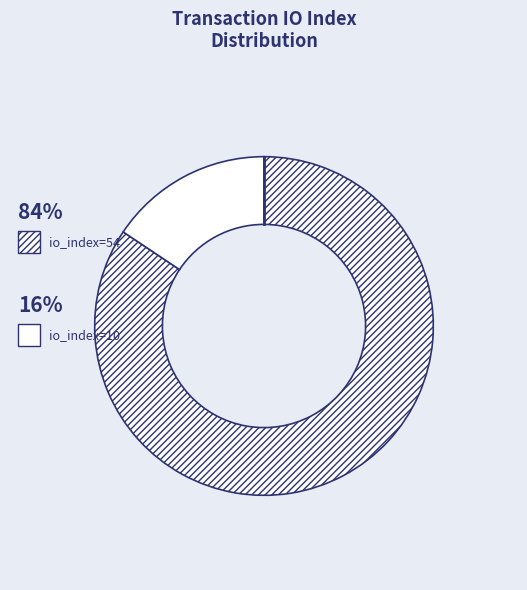

Rank the categories by value from lowest to highest.

io_index=10, io_index=54